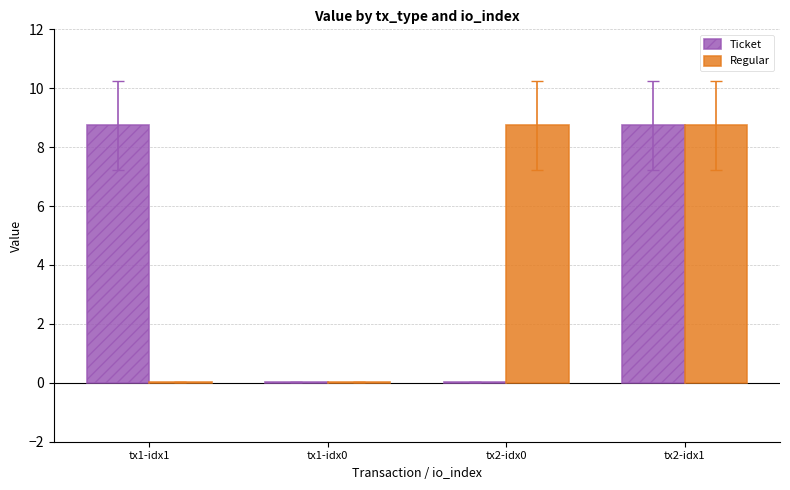

Is it true that Regular equals 5.1 at tx2-idx1?

False